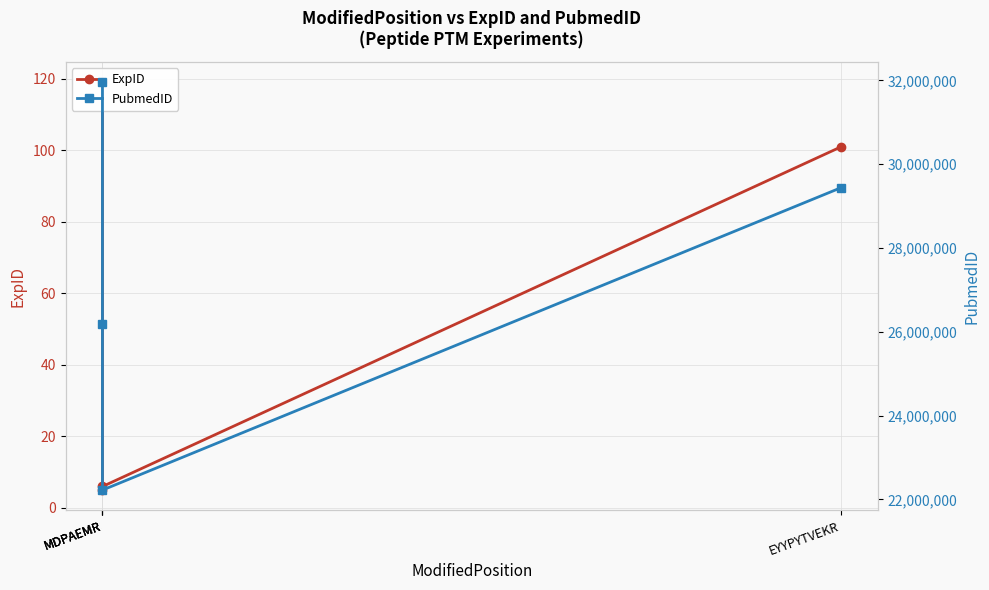

What is the difference between the highest and lowest values at MDPAEMR?

31951264